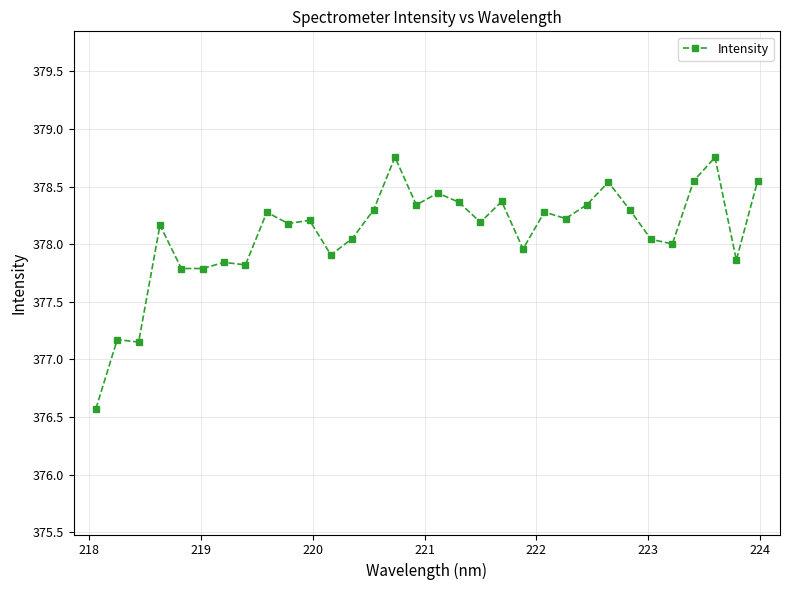

True or false: there are more than 2 points higher than both neighbors.

True